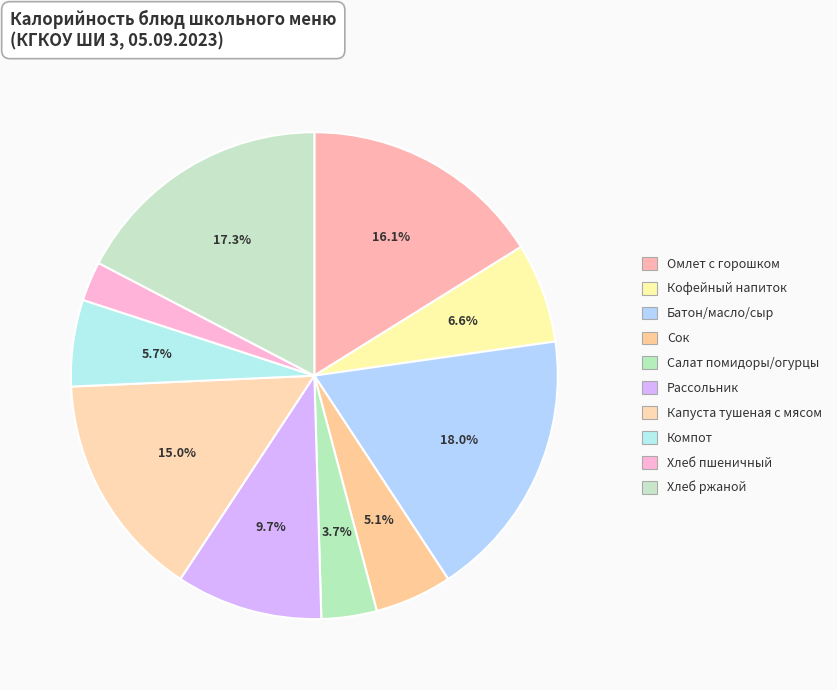

Count the number of slices in the pie.

10